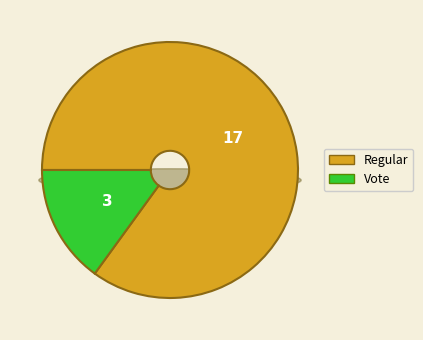

Is it true that Regular is 85% of the pie?

True